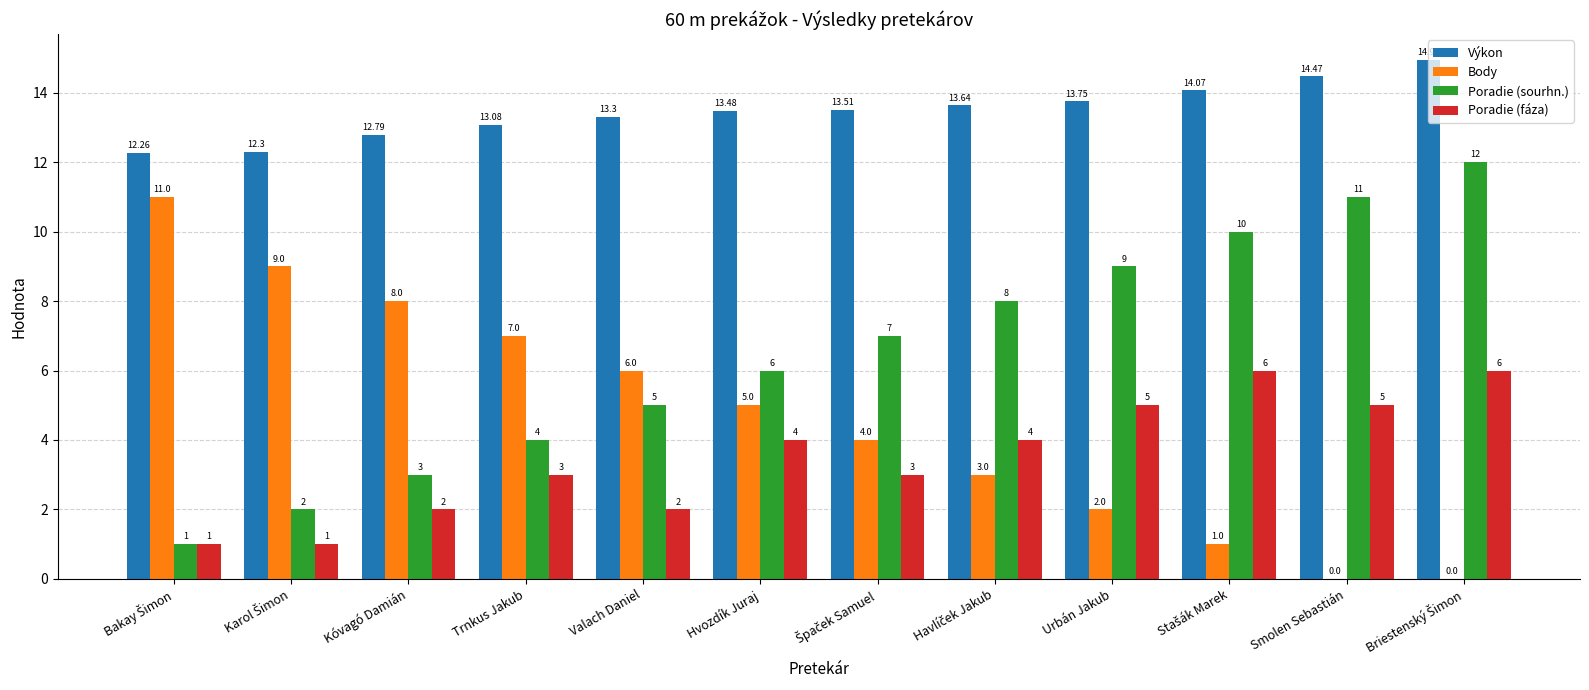

What is the sum of all Poradie (sourhn.) values?

78.0